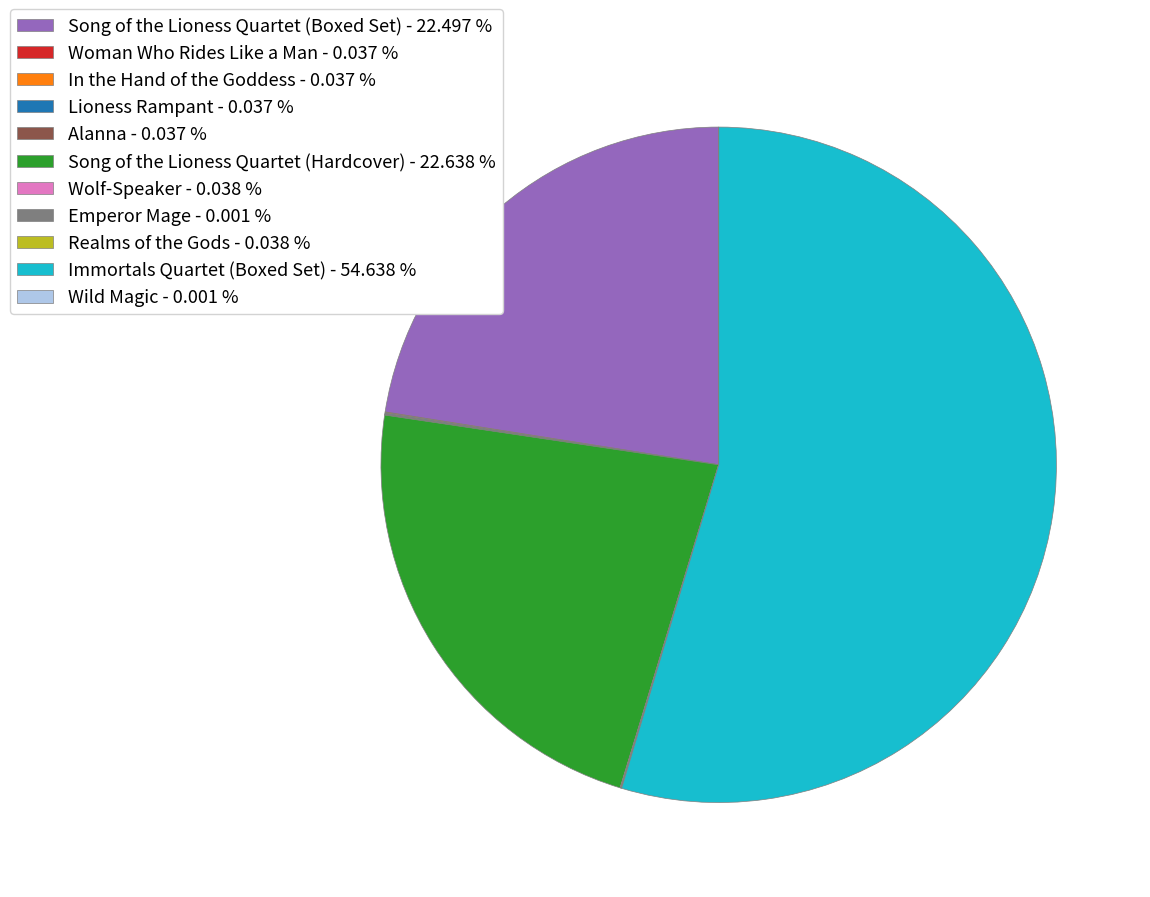

Does any single category account for the majority?

Yes